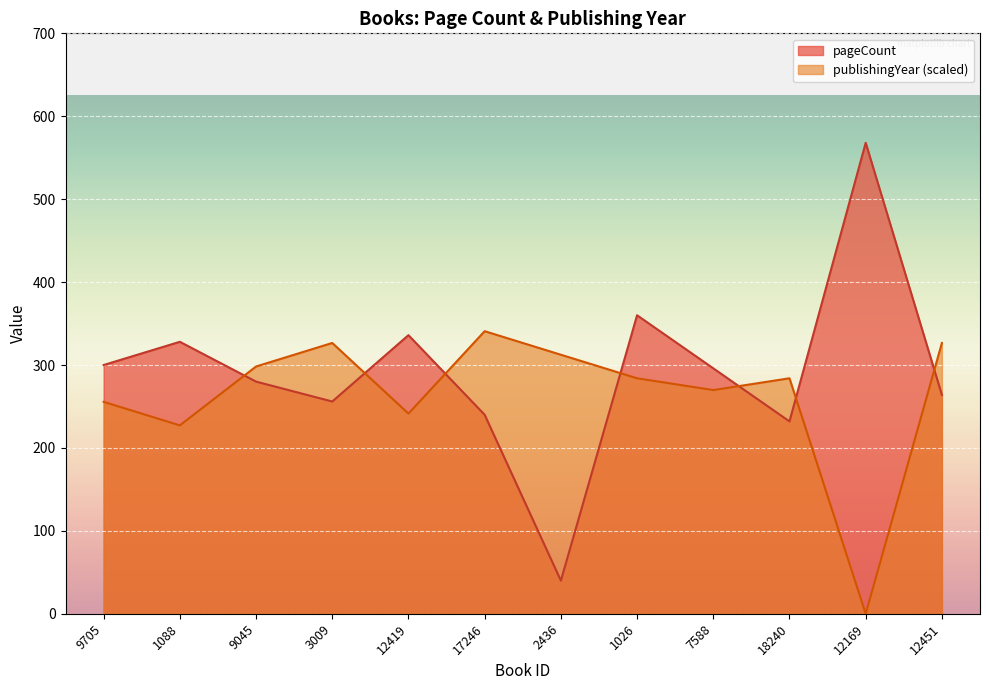

Where does the publishingYear series first go above 284?

9045